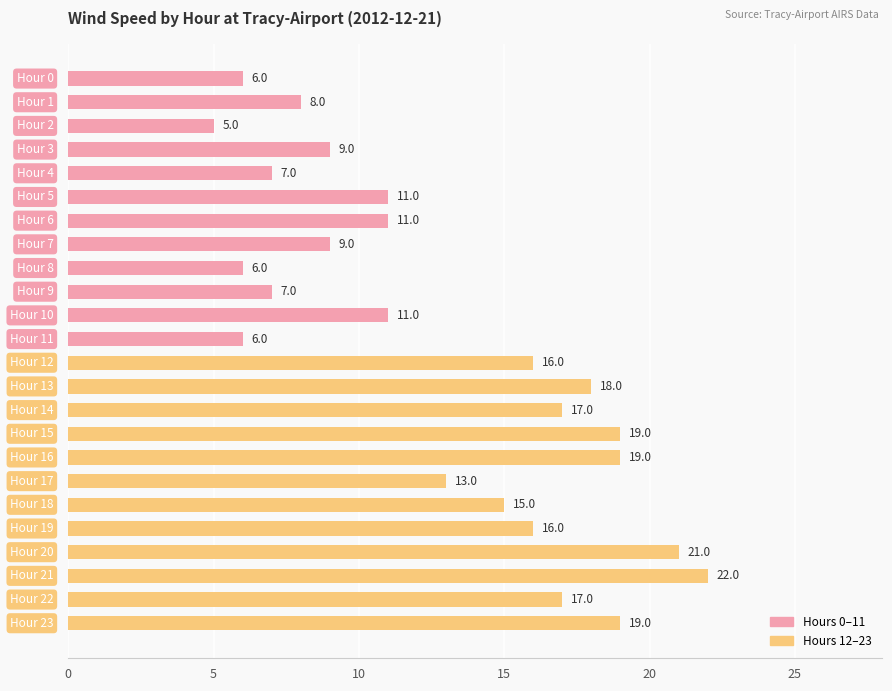

Reading top to bottom, what are all the values shown in this chart?

6	8	5	9	7	11	11	9	6	7	11	6	16	18	17	19	19	13	15	16	21	22	17	19